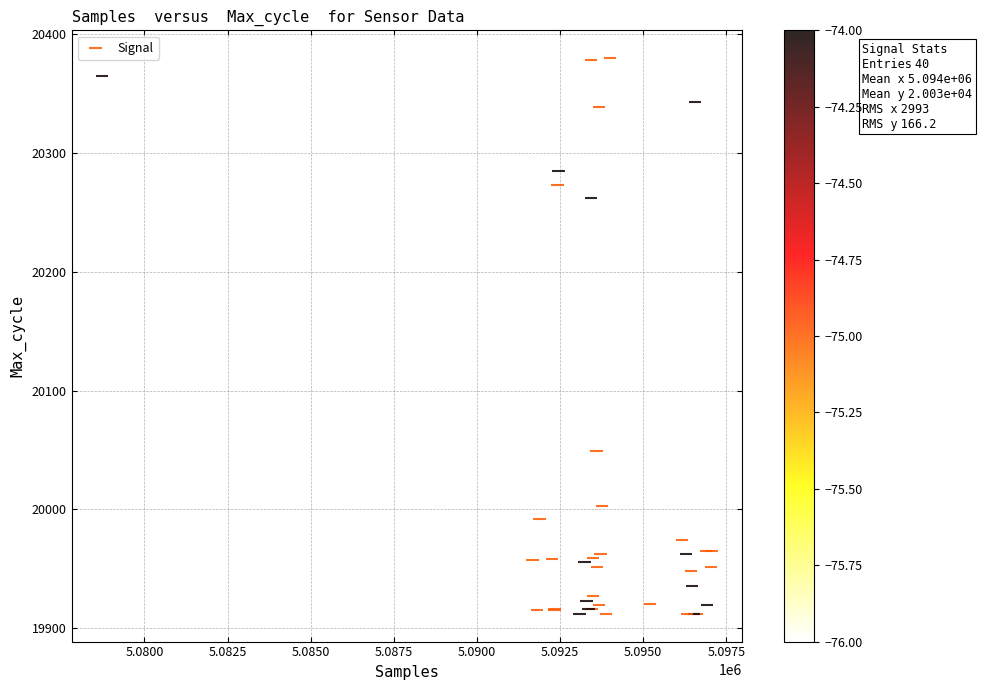

What Y value in the scatter plot is closest to 20146?

20049